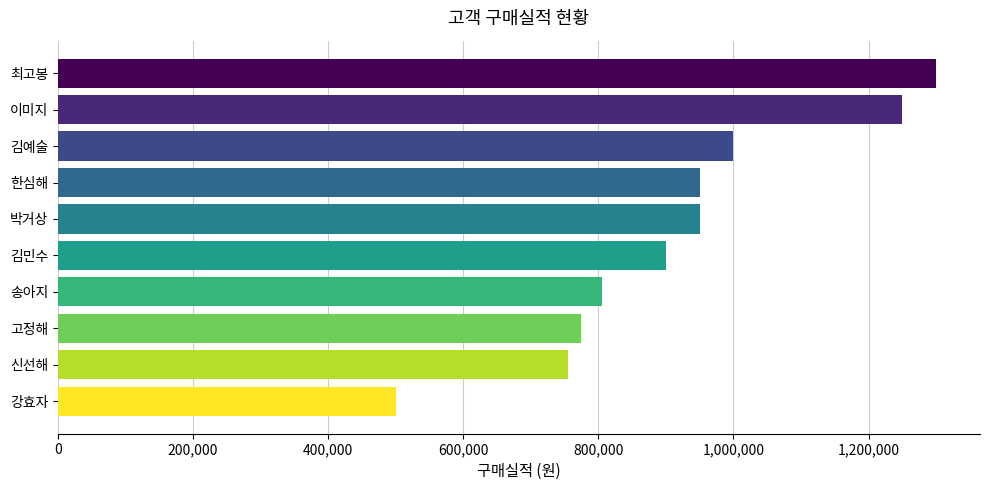

What is the value of the 7th bar from the top?

805000